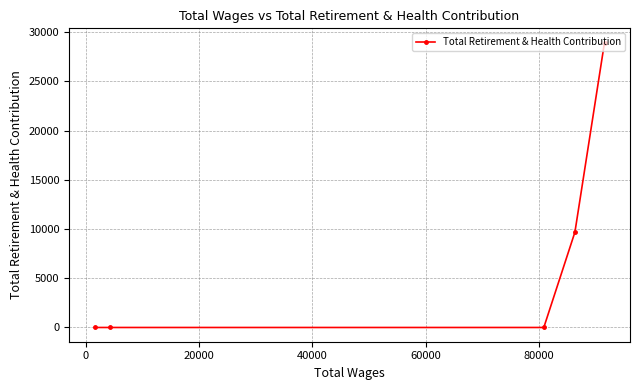

What is the maximum value shown in the chart?

28951